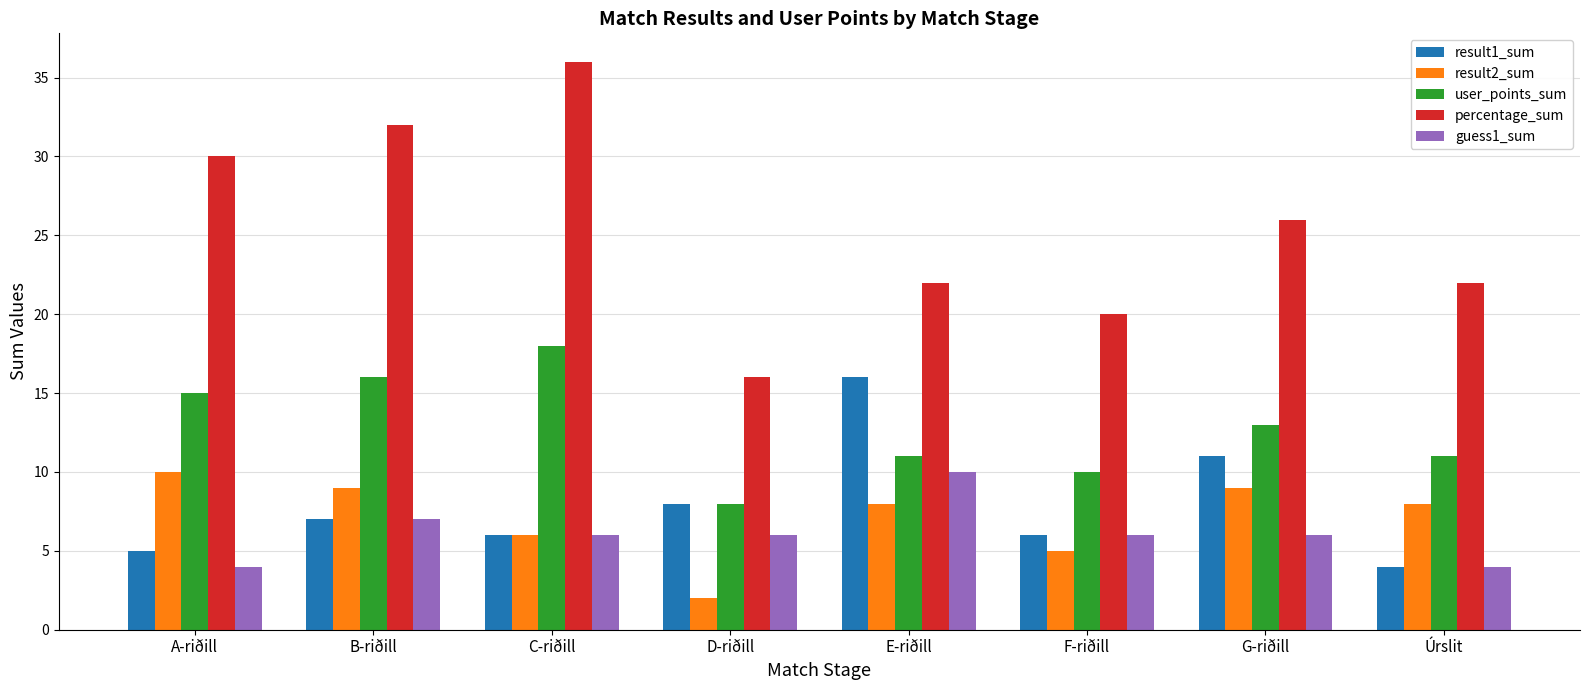

Reading left to right, list all the values displayed in this chart.

result1_sum: 5	7	6	8	16	6	11	4
result2_sum: 10	9	6	2	8	5	9	8
user_points_sum: 15	16	18	8	11	10	13	11
percentage_sum: 30	32	36	16	22	20	26	22
guess1_sum: 4	7	6	6	10	6	6	4